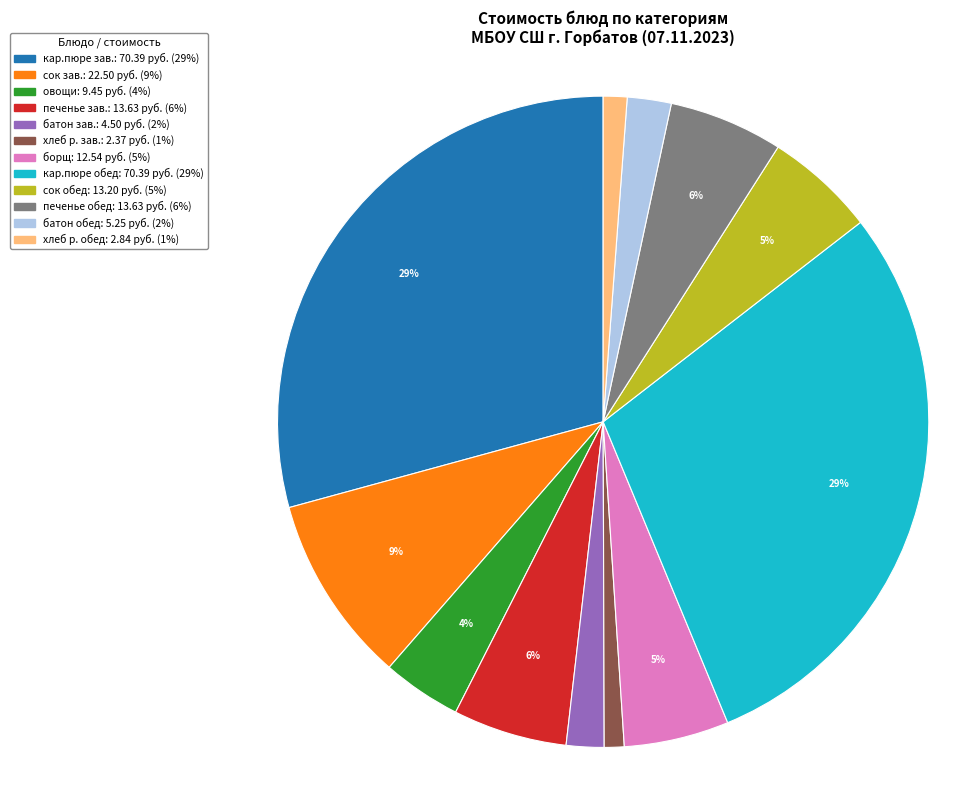

Is there any slice that represents more than half of the pie?

No